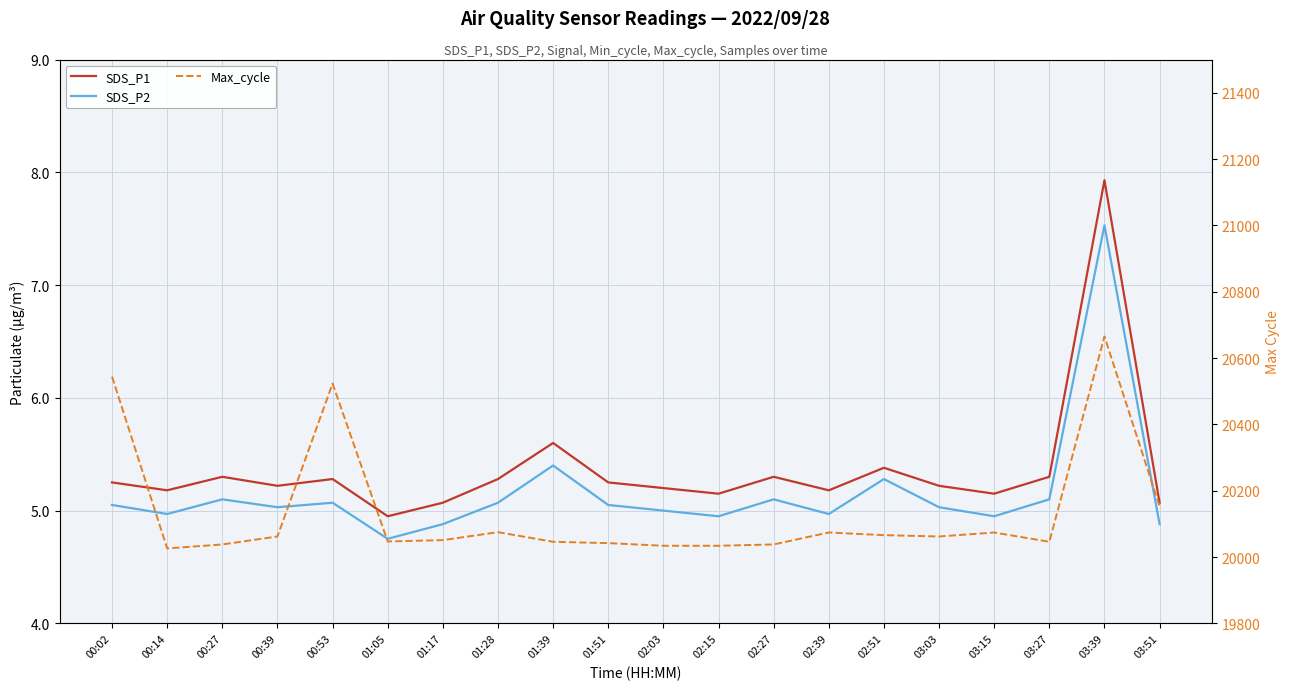

True or false: Max_cycle has a value of 20034.0 at 02:03.

True